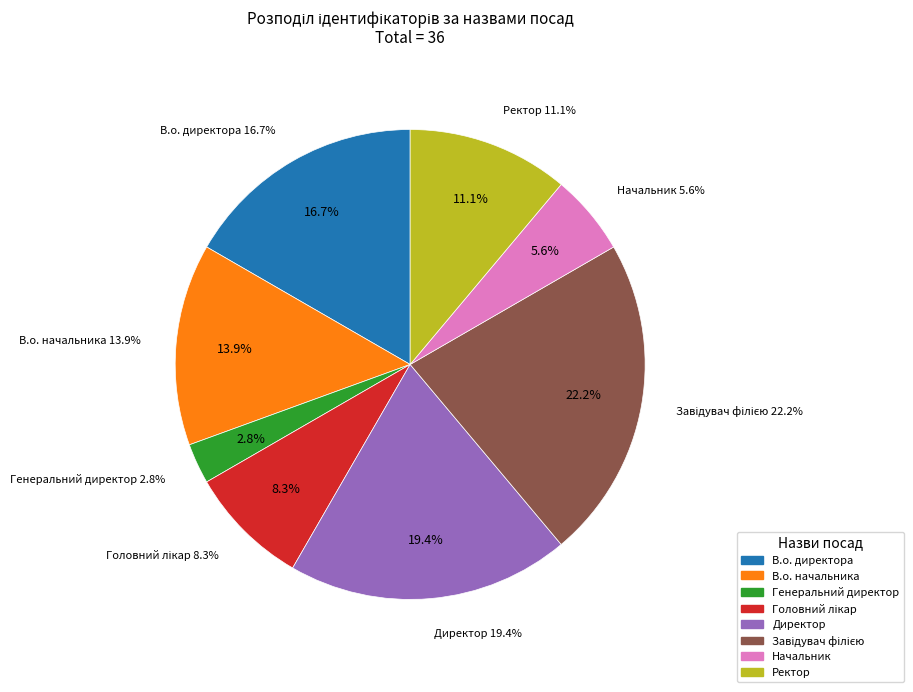

How many slices are in this pie chart?

8